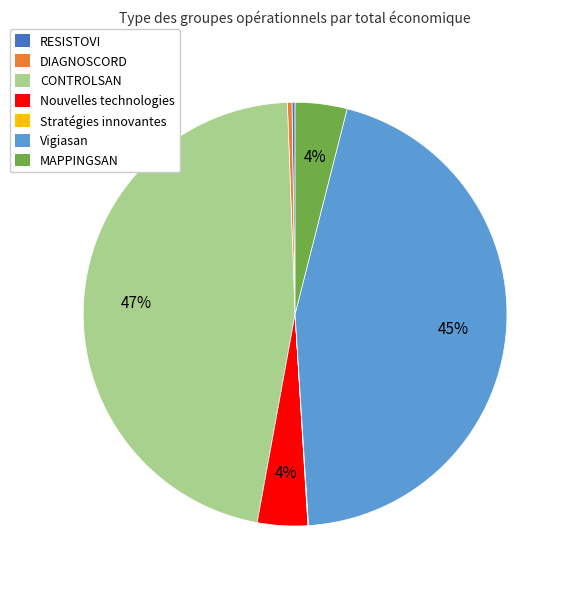

Is Vigiasan the majority of the pie?

No